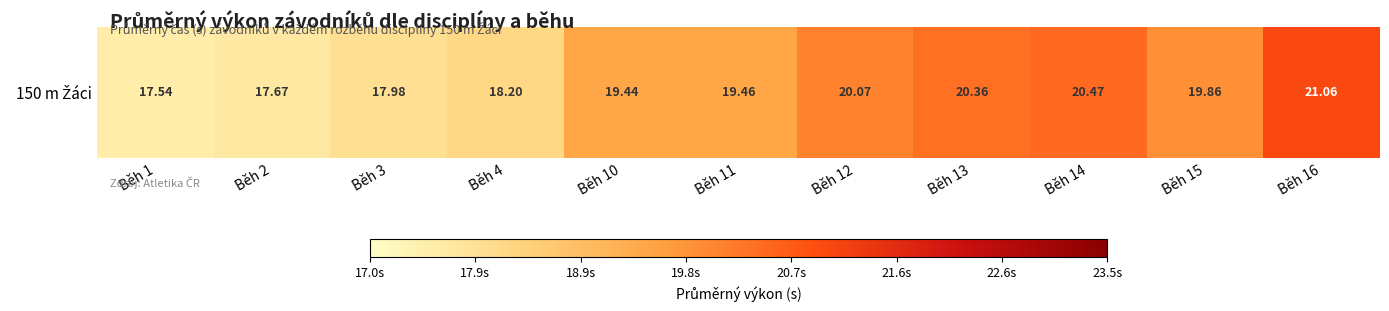

How many series are shown in this chart?

1